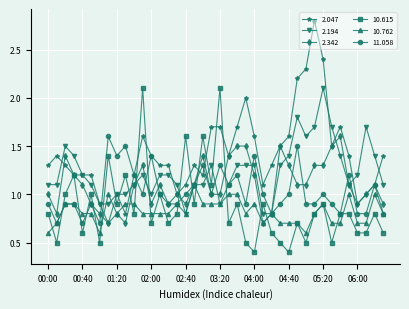

What is the lowest value of the 11.058 series?

0.7